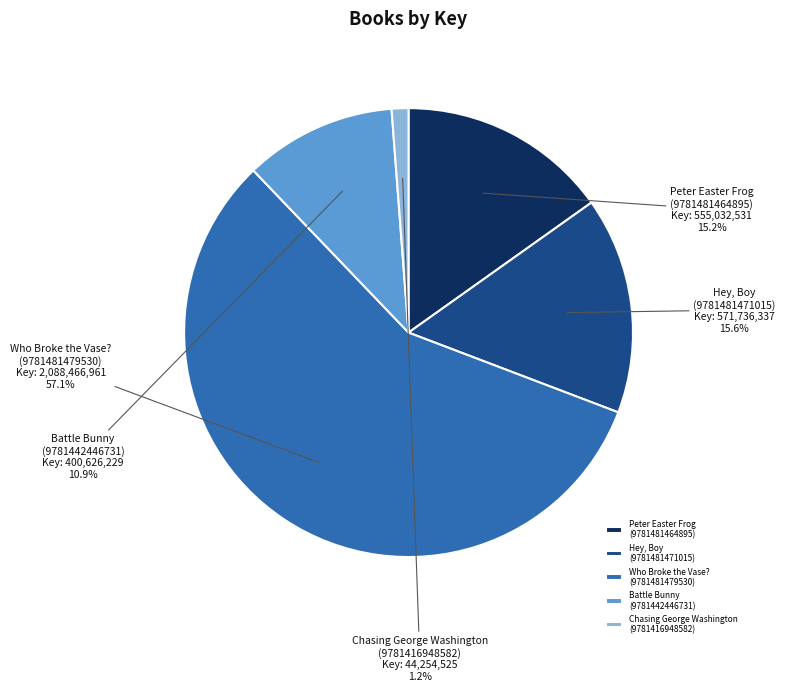

Combined, what portion of the pie is Battle Bunny (9781442446731) and Peter Easter Frog (9781481464895)?

26.1%